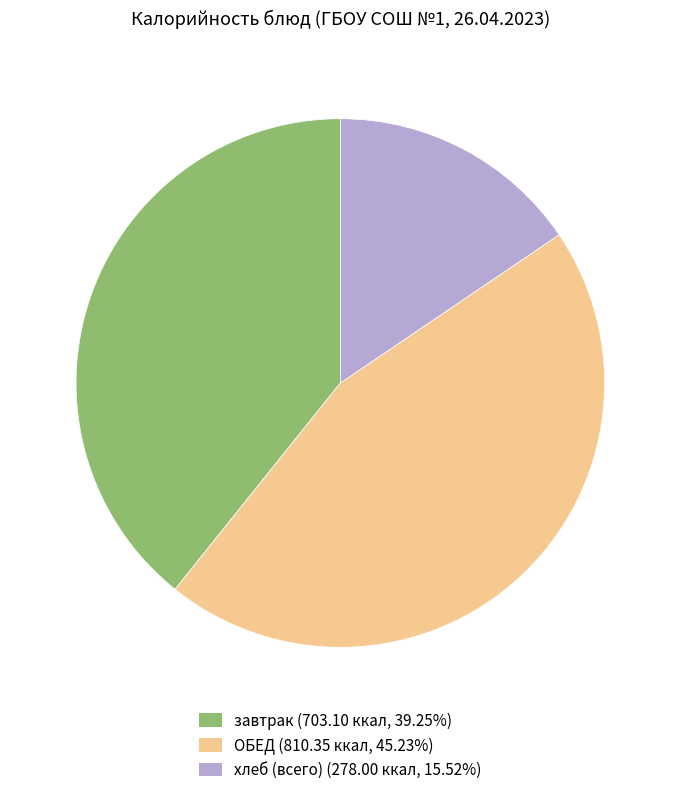

Is there a majority slice in this chart?

No